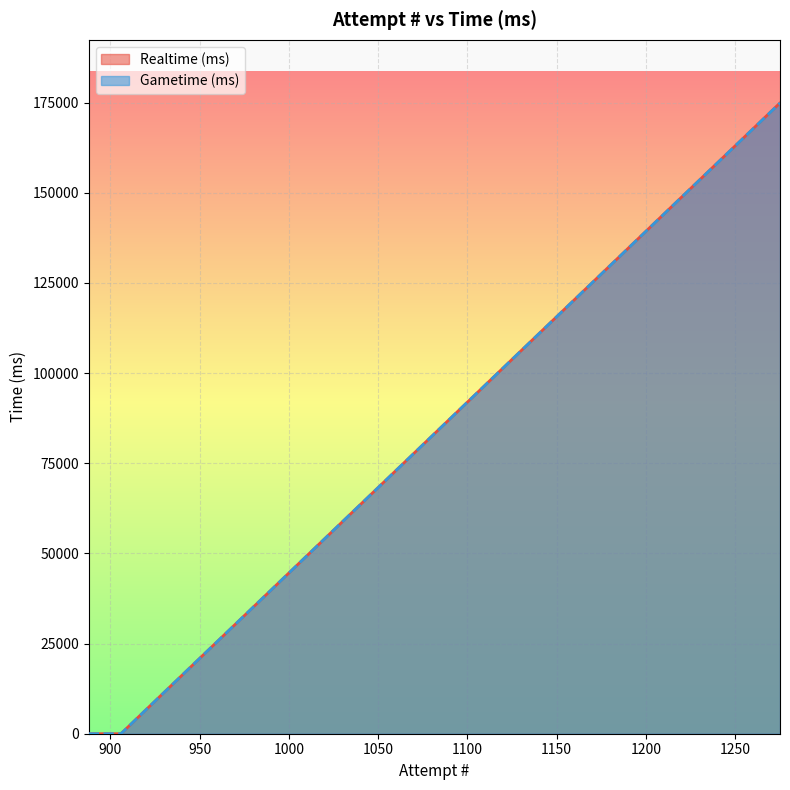

Between 890 and 906, which is larger?

890